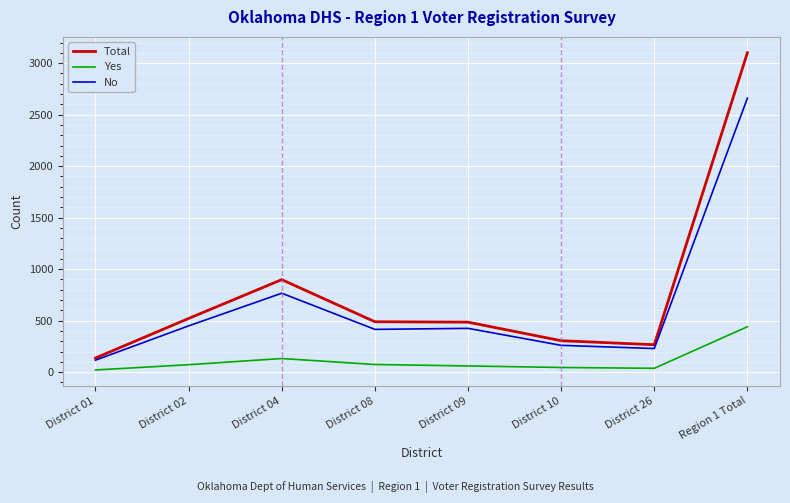

Which series has the widest spread of values?

Total